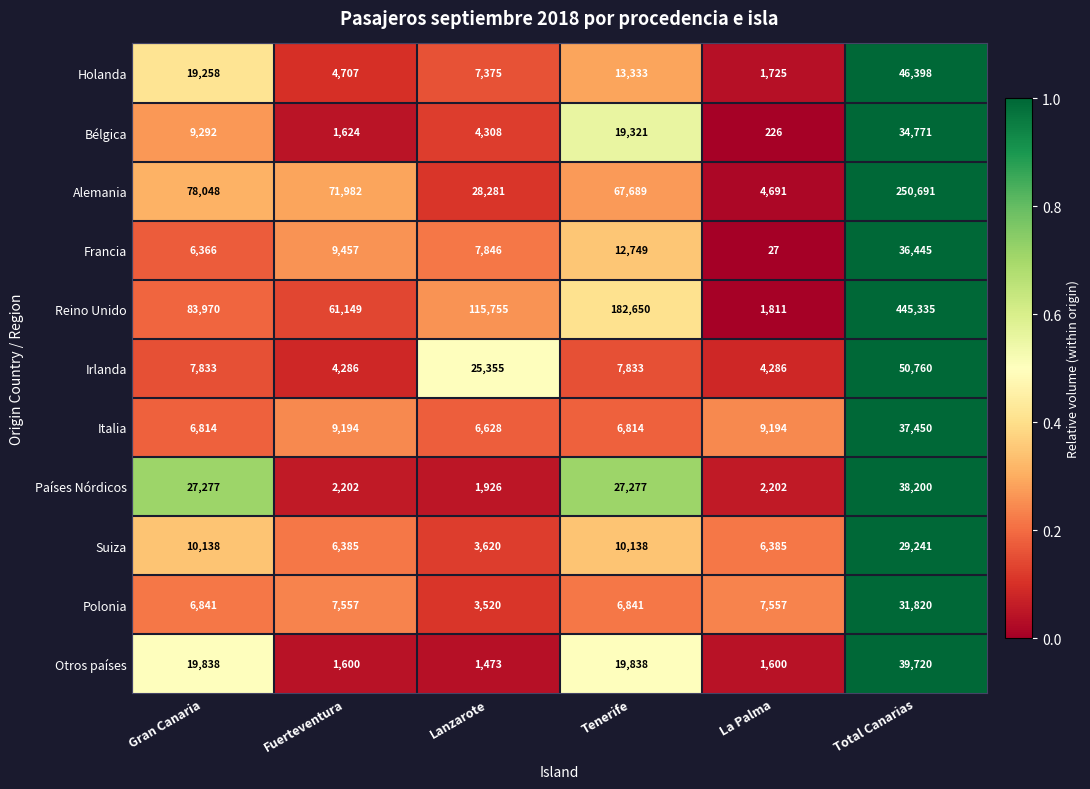

Where is Francia nearest to the value 18236?

Tenerife